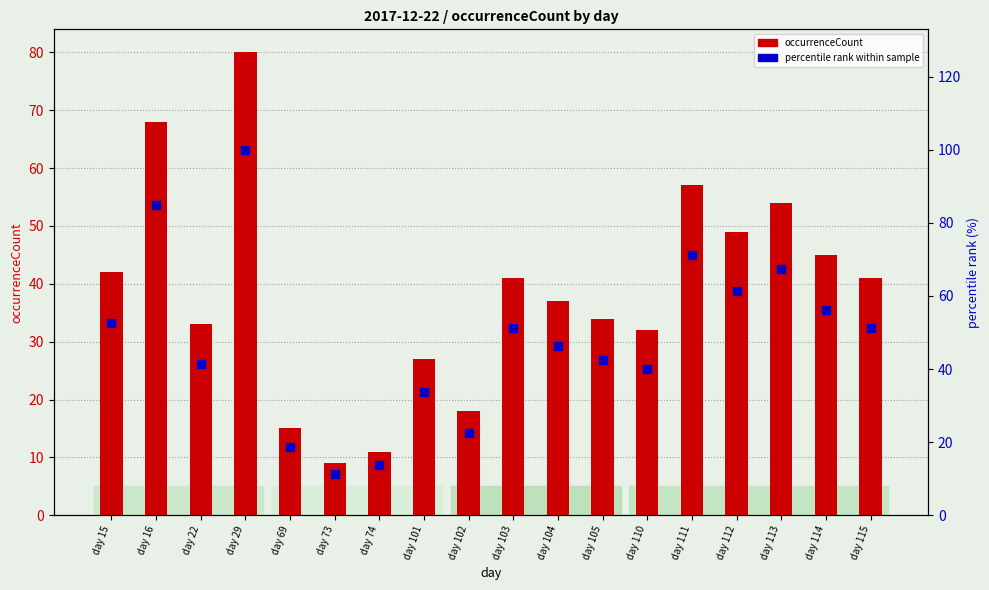

At how many categories does at least one series exceed 12?

17